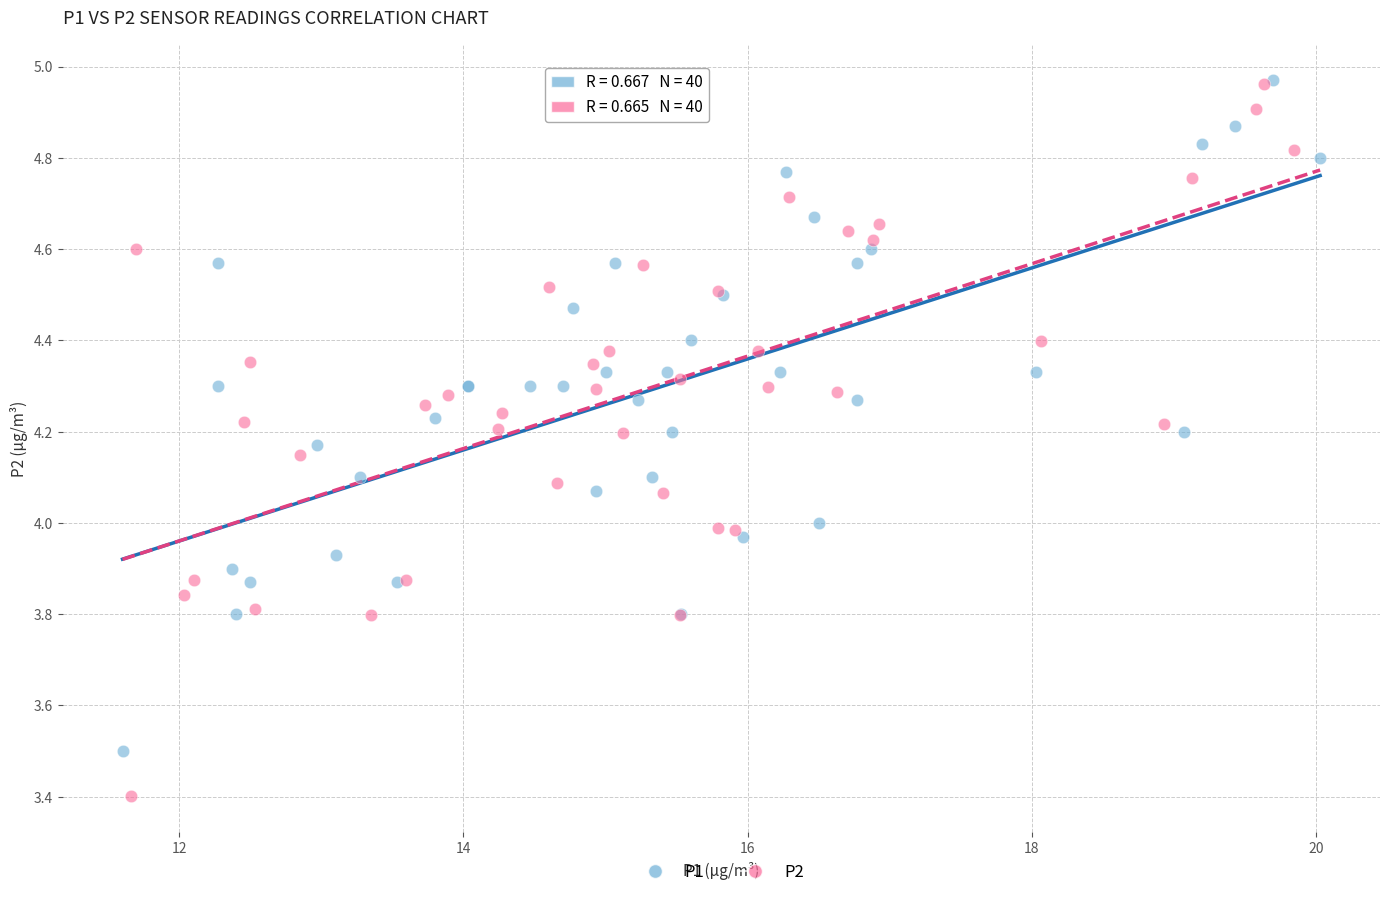

Which series has the largest Y range (max minus min)?

P2